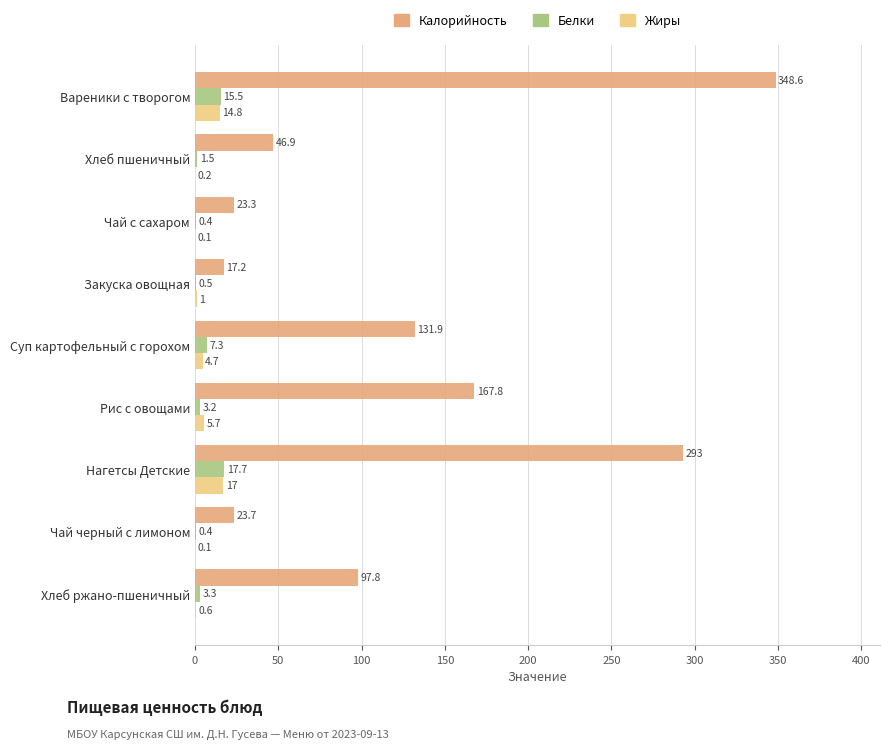

How many data points in Белки are above 3?

5